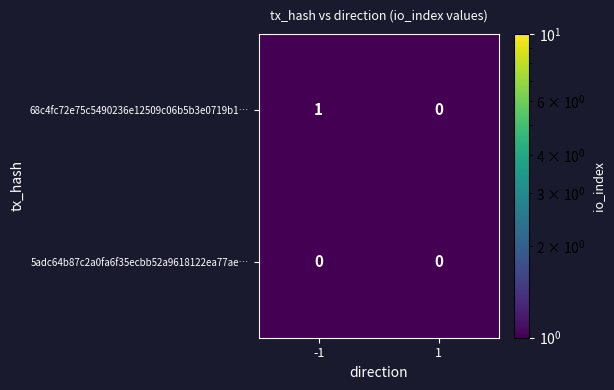

Which series has the largest total across all categories?

68c4fc72e75c5490236e12509c06b5b3e0719b1…